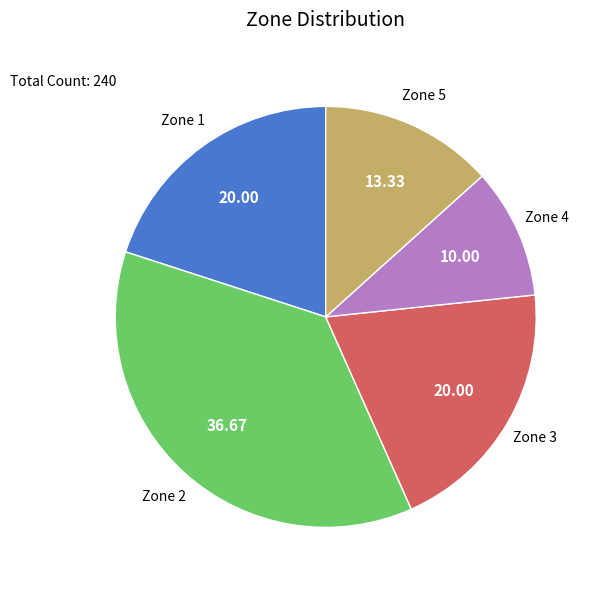

Does any single category account for the majority?

No